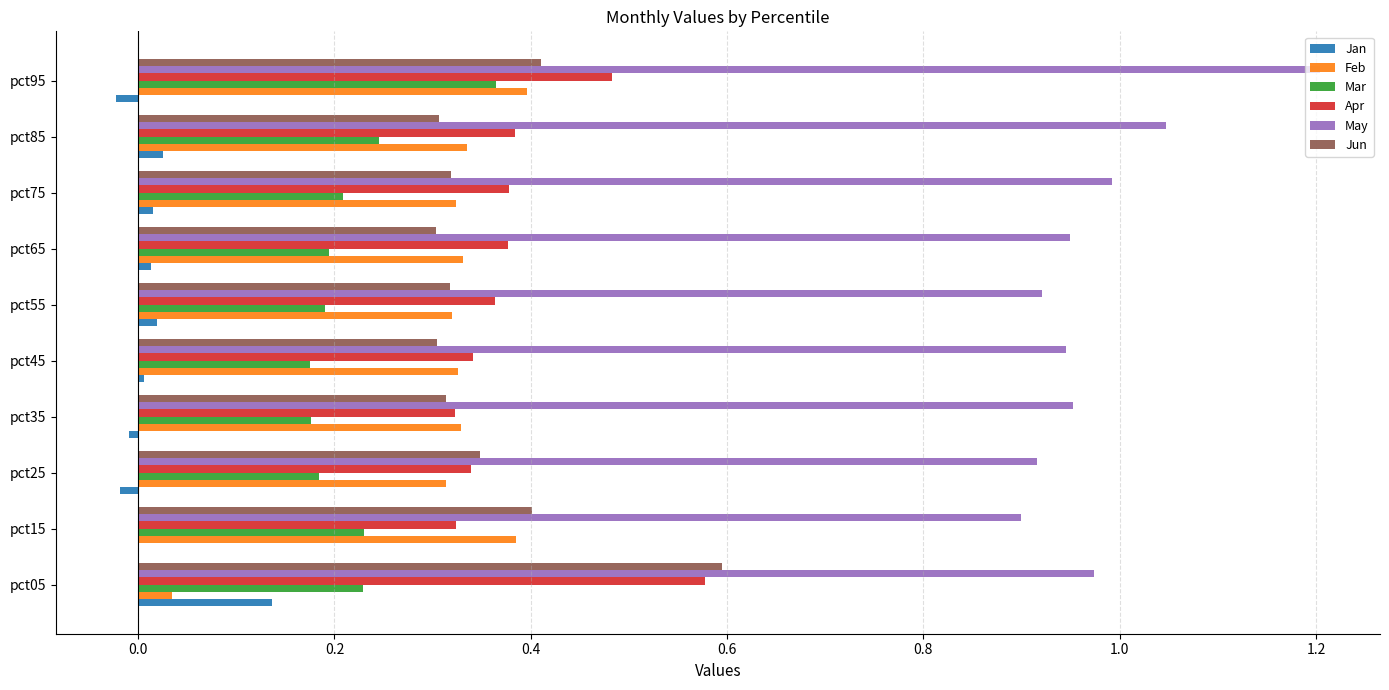

Is it true that May equals 1.6 at pct55?

False